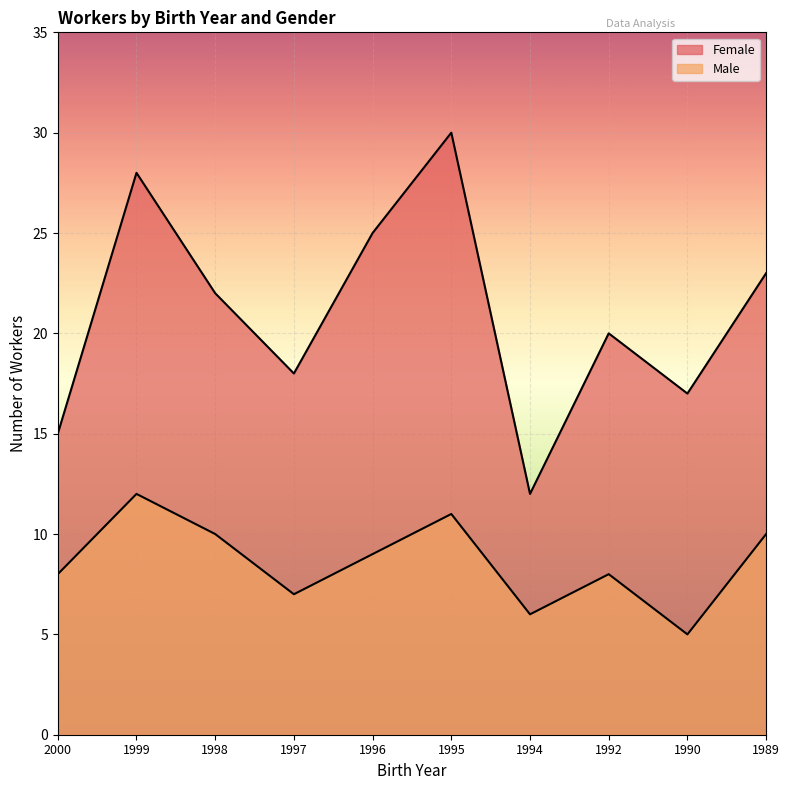

The Female series shows 22 at 1998. True or false?

True